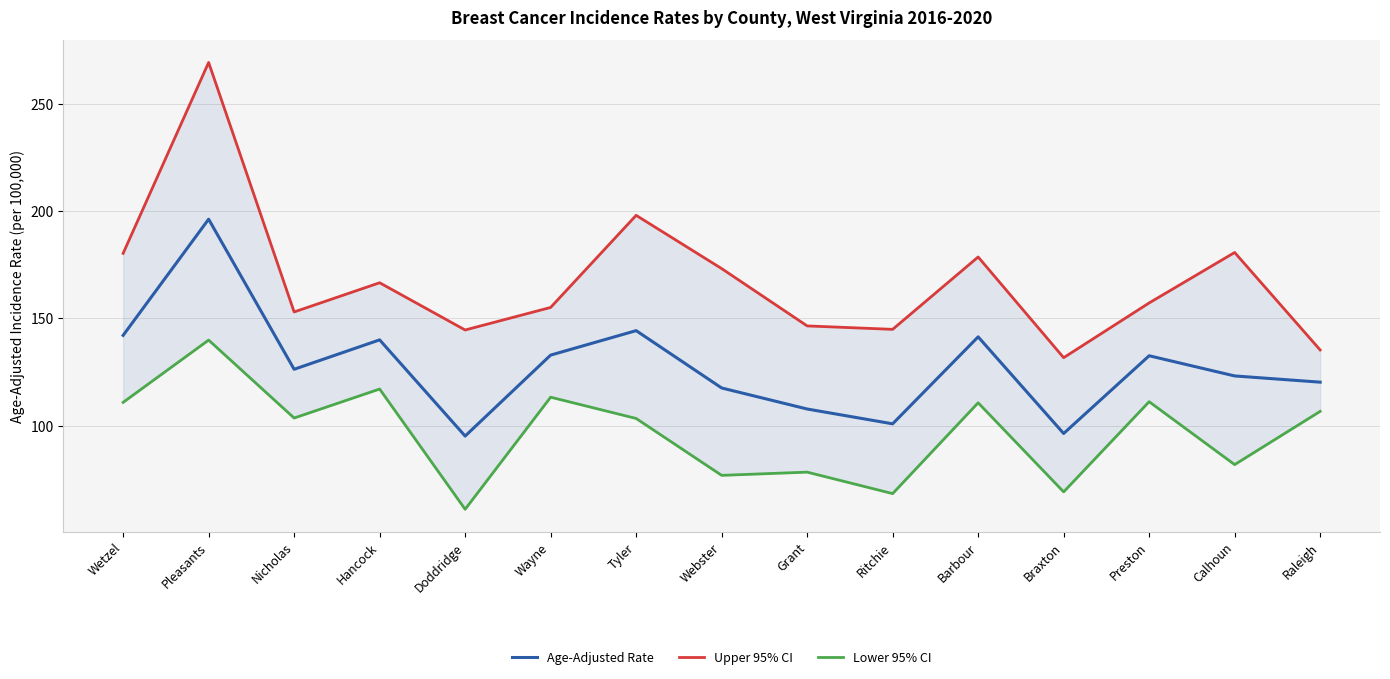

The value of Upper 95% CI at Preston is 157.2. True or false?

True